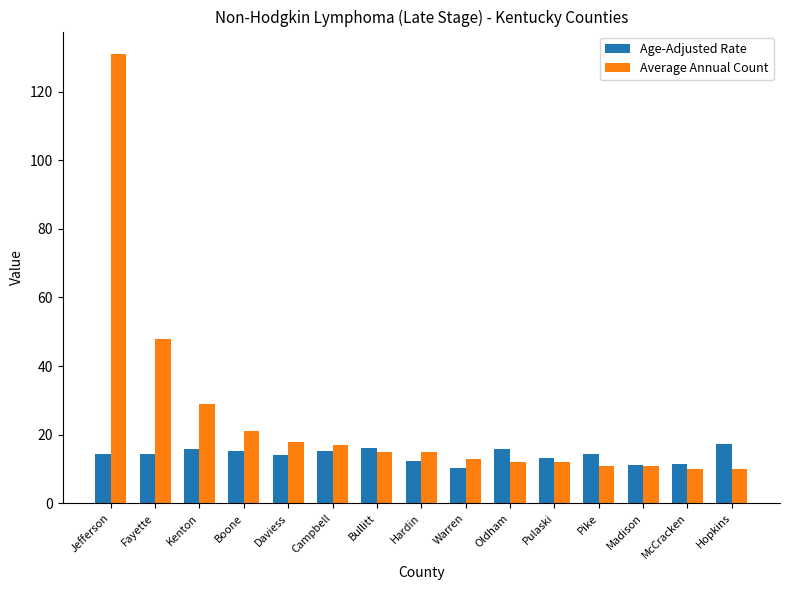

How many data points does each series have?

15